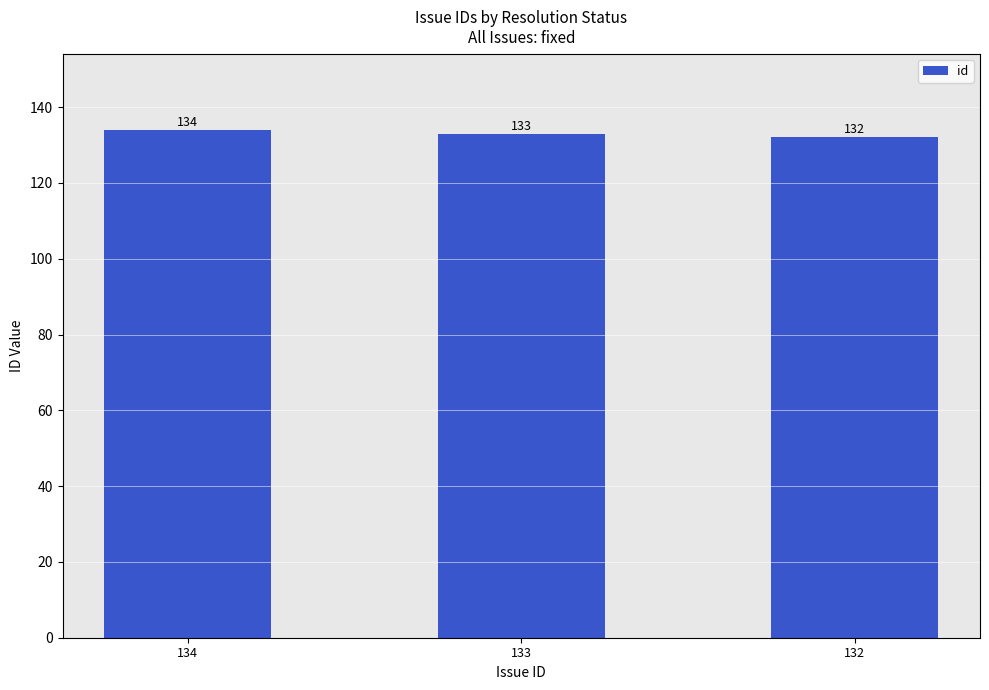

Is it true that the value at 132 is 132?

True